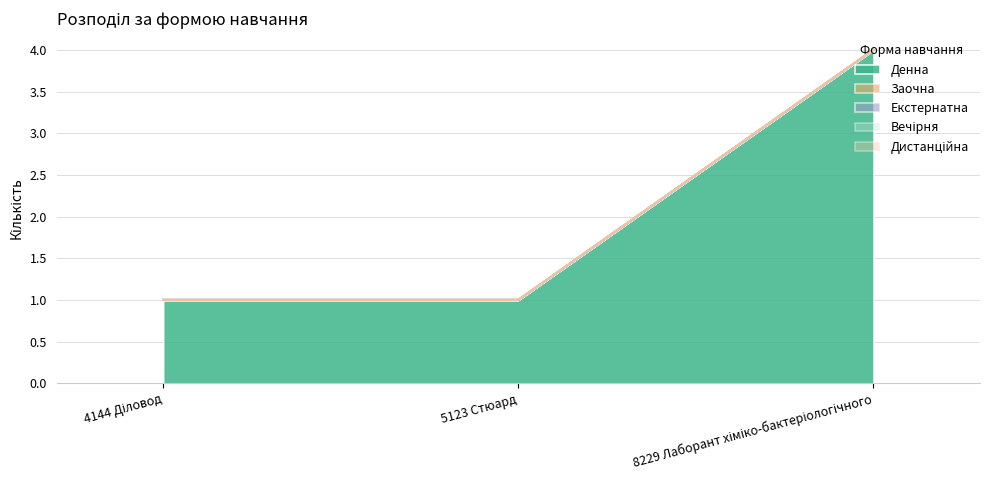

What are all the series names shown in the legend?

Денна, Заочна, Екстернатна, Вечірня, Дистанційна